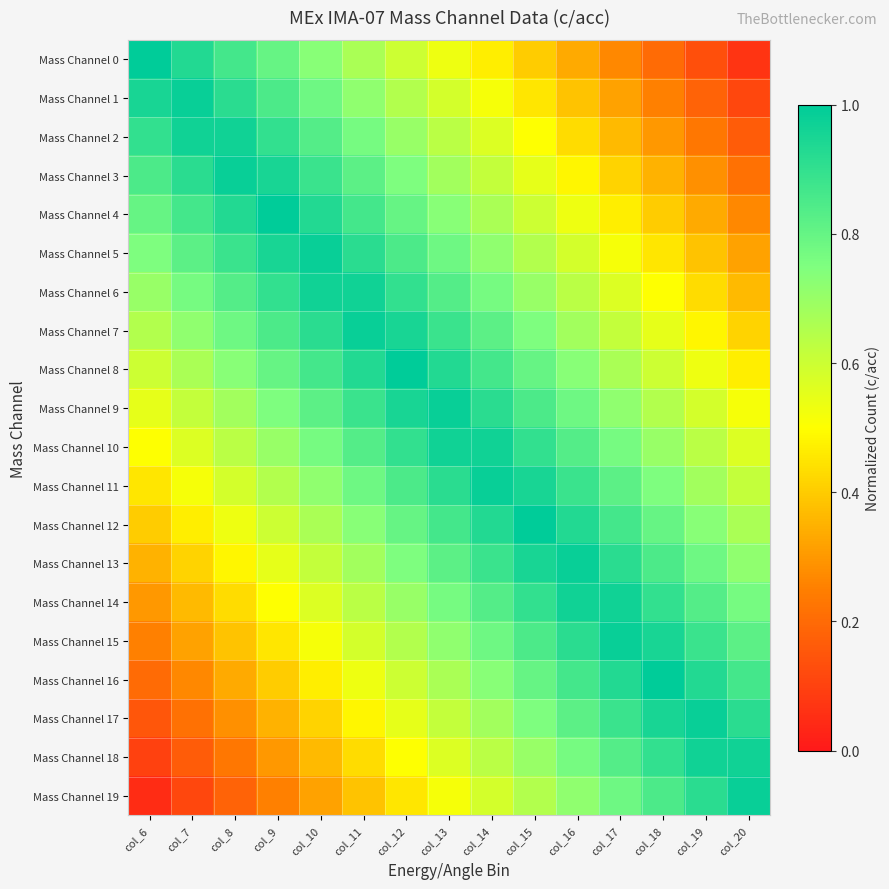

At which category is the sum across all series the highest?

col_13